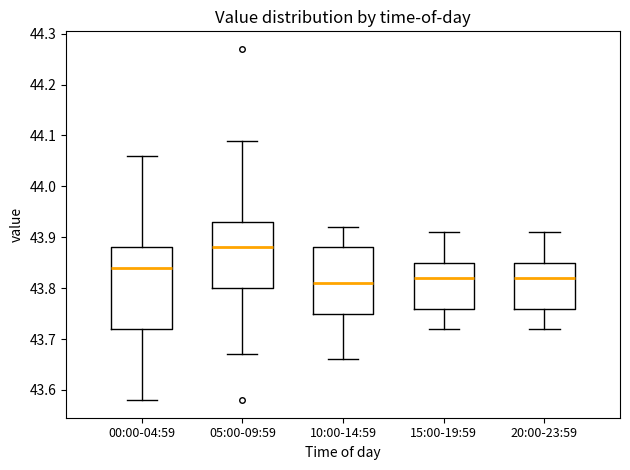

Reading left to right, read every box against the y-axis: the position of its median line, the range the box covers, and the ends of its whiskers. The values are not printed on the chart, so give them approximately, as read against the axis.

00:00-04:59: median 43.84, box 43.72 to 43.88, whiskers 43.58 to 44.06
05:00-09:59: median 43.88, box 43.80 to 43.93, whiskers 43.67 to 44.09
10:00-14:59: median 43.81, box 43.75 to 43.88, whiskers 43.66 to 43.92
15:00-19:59: median 43.82, box 43.76 to 43.85, whiskers 43.72 to 43.91
20:00-23:59: median 43.82, box 43.76 to 43.85, whiskers 43.72 to 43.91